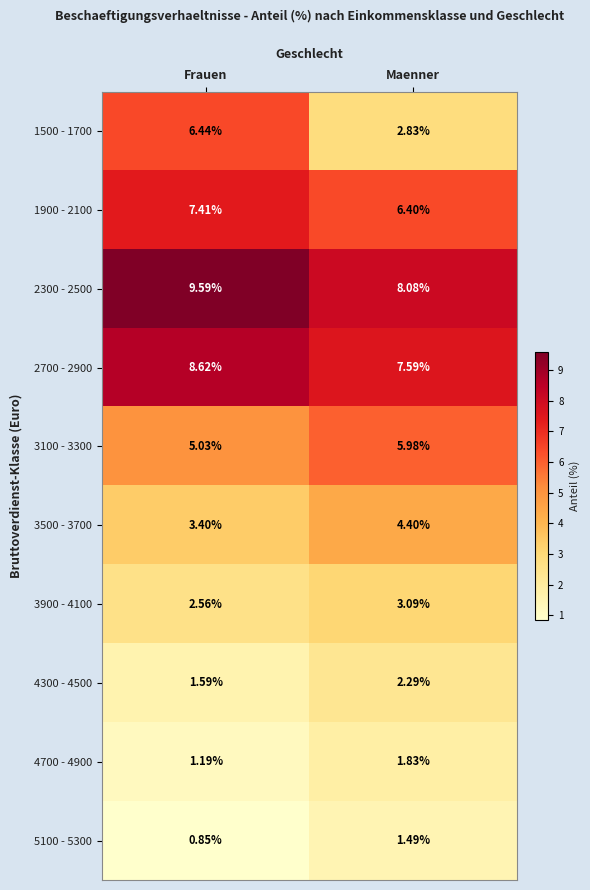

What is the total value across all series at Maenner?

44.0